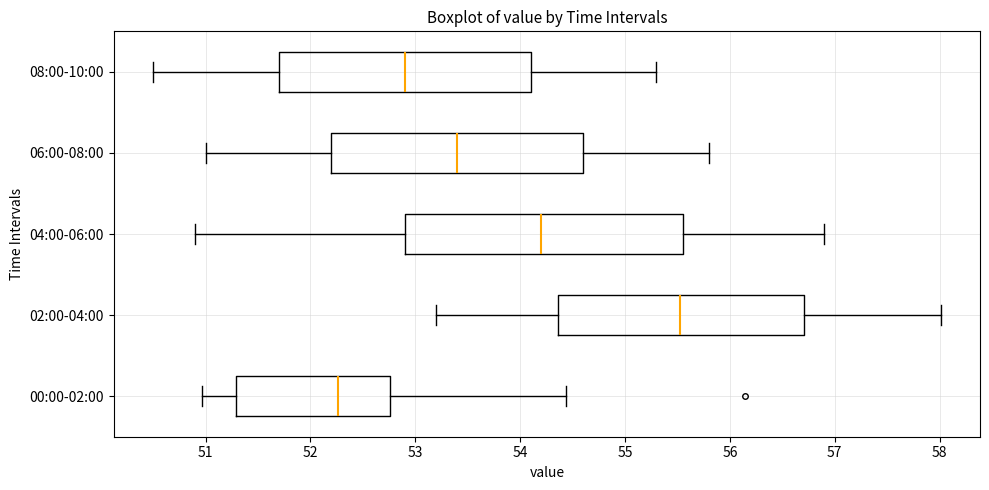

Where is the left edge of the box for 04:00-06:00 on the x-axis? The values are not printed on the chart, so give them approximately, as read against the axis.

52.9